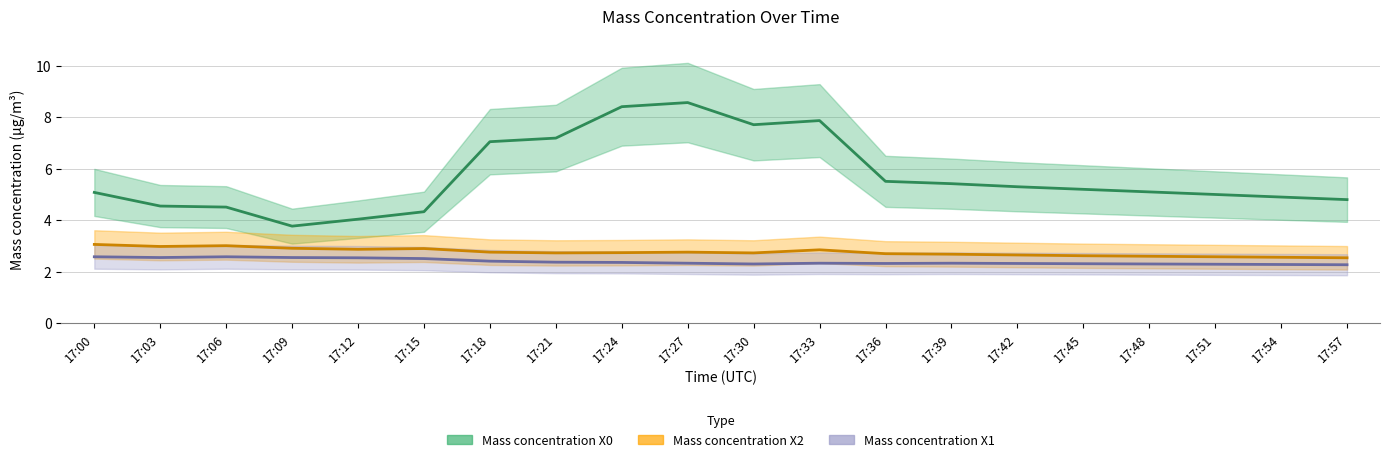

What is the sum of the Mass concentration X2 values at 17:33 and 17:09?

5.8